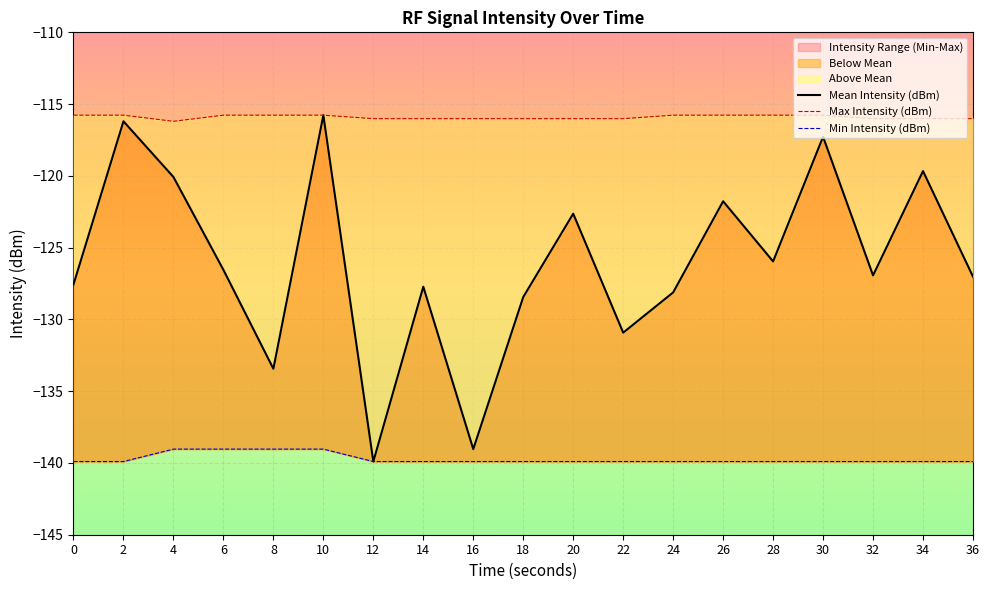

What is the value of the Mean Intensity (dBm) point at the 14th from the left?

-121.8